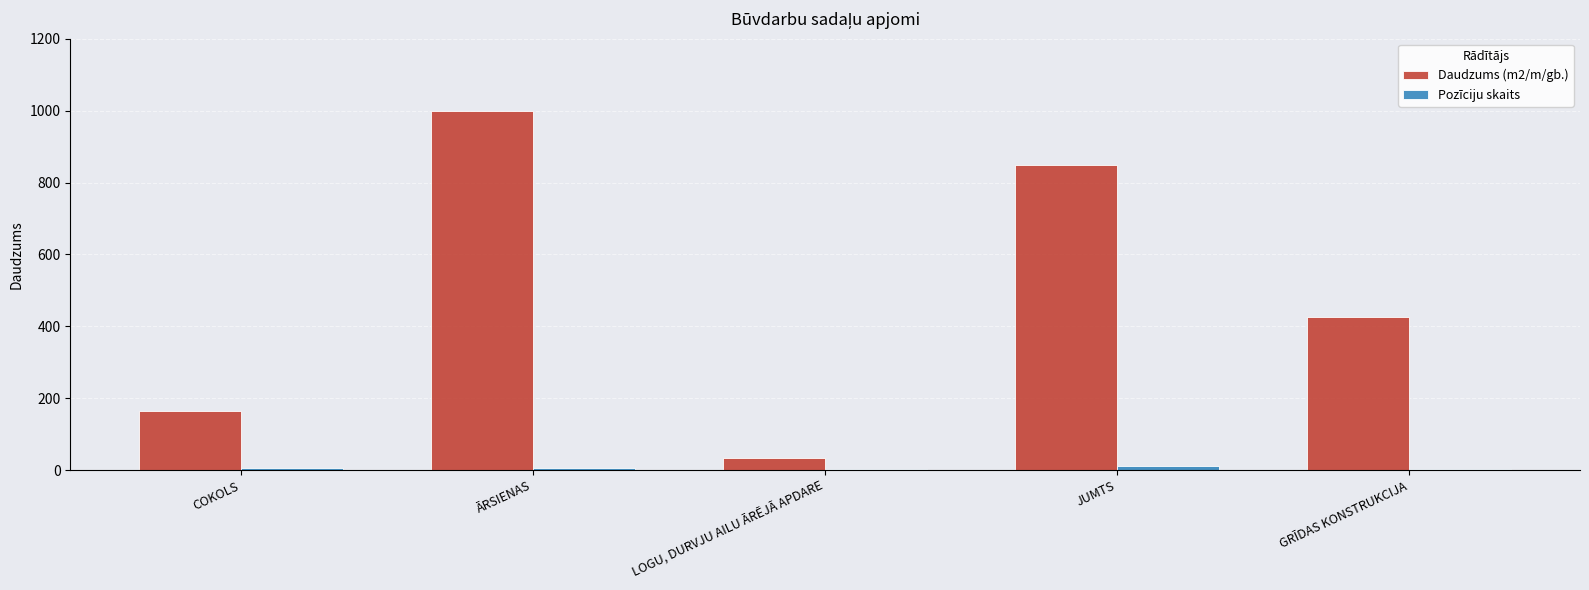

True or false: Daudzums (m2/m/gb.) has a value of 413 at ĀRSIENAS.

False